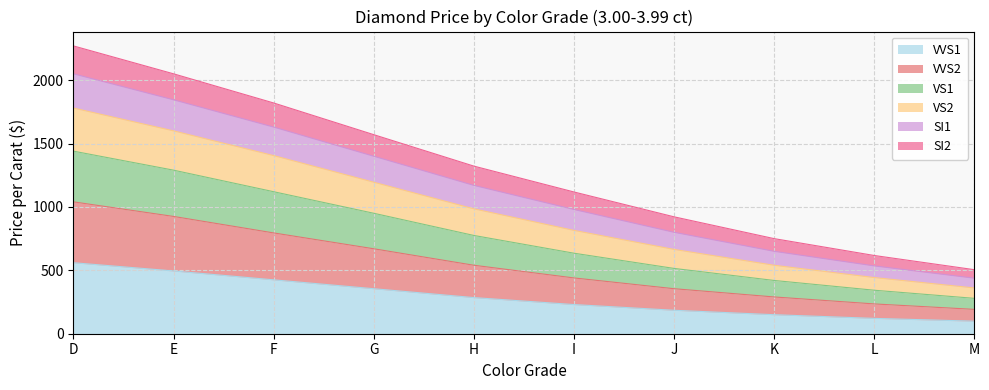

What is the total value across all series at D?

2270